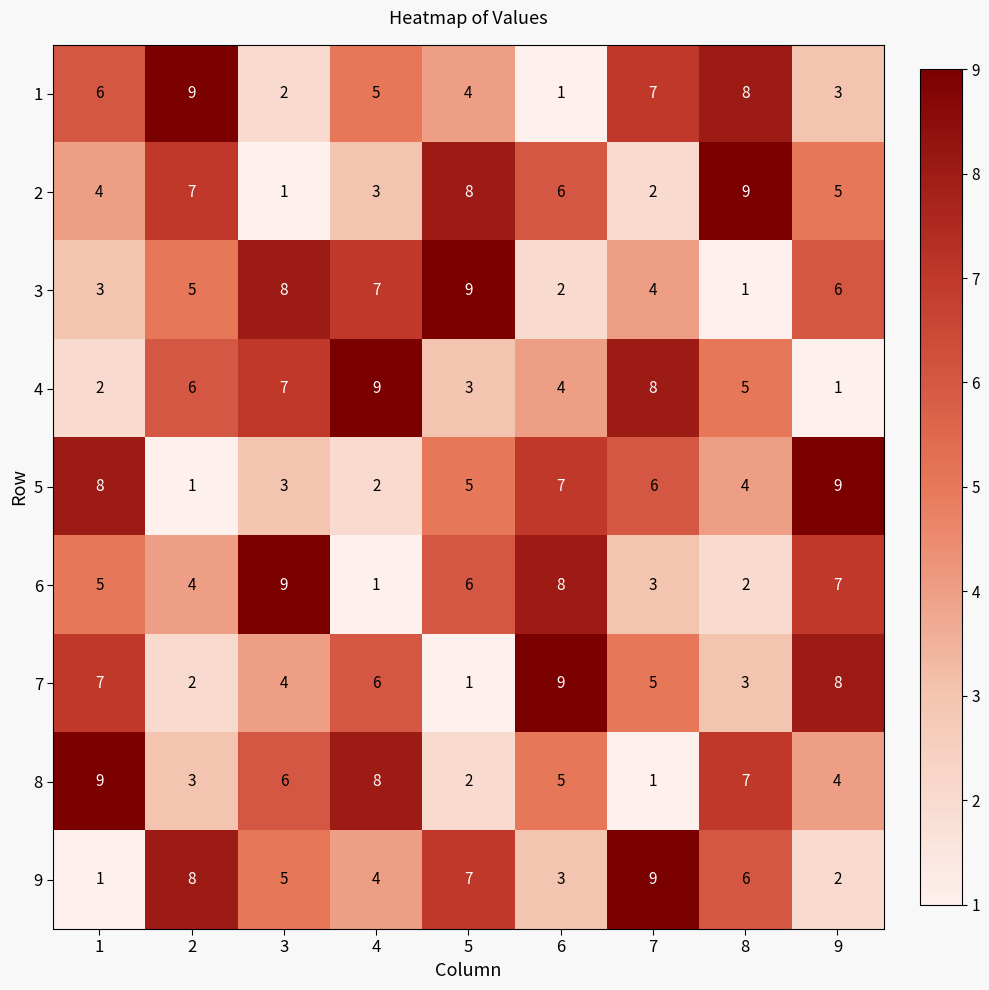

What is the highest value of the 9 series?

9